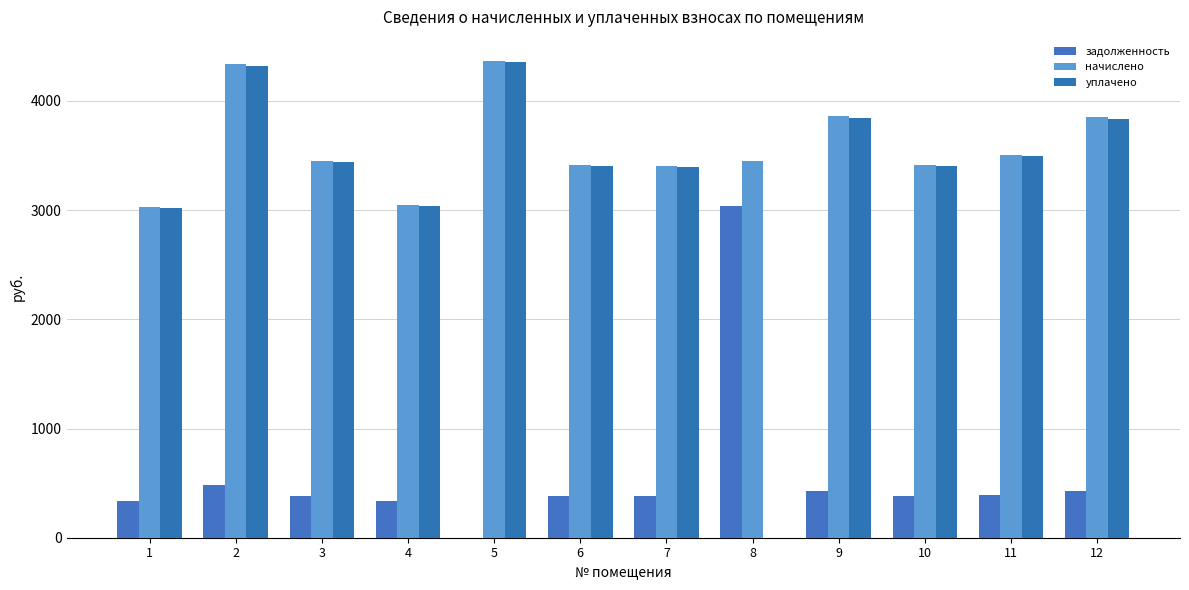

What is the spread (max minus min) of values at 9?

3431.0